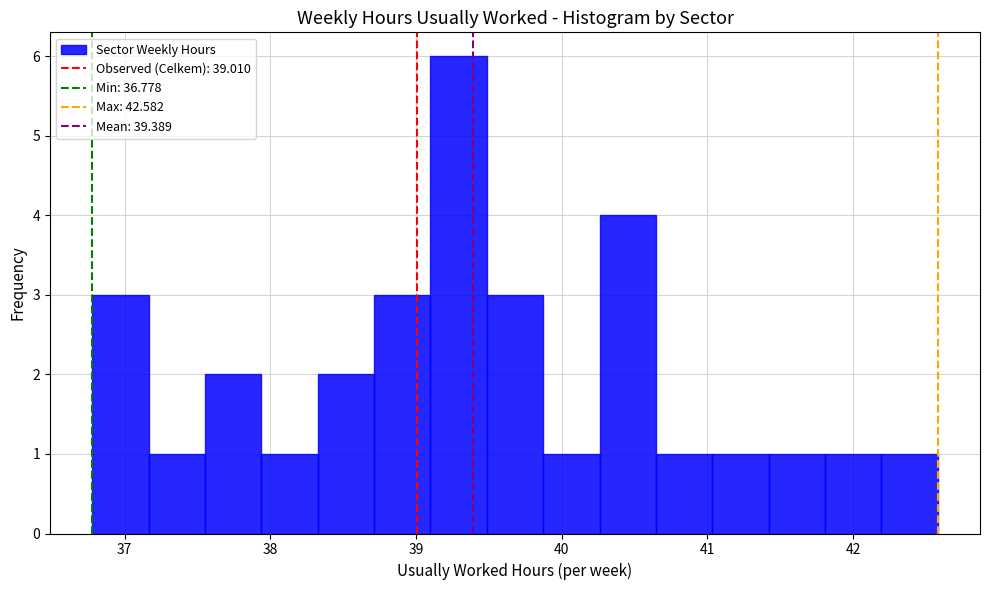

Around what value on the x-axis is the tallest bar? Give the approximate position of its centre, as read against the axis.

39.3